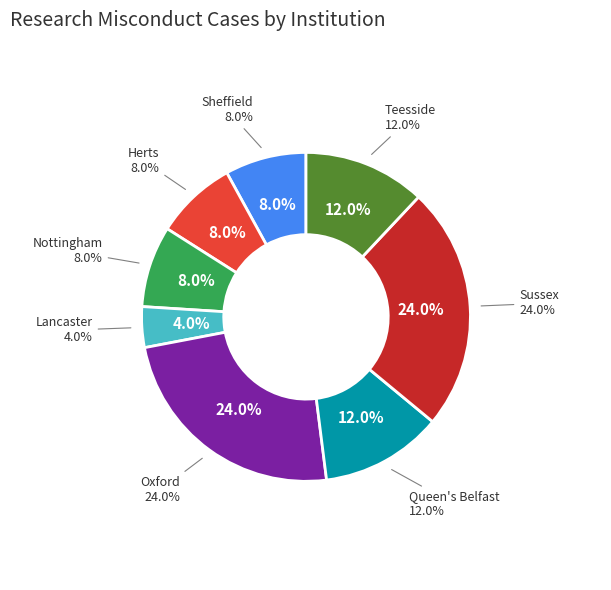

Does Nottingham account for over 50% of the chart?

No